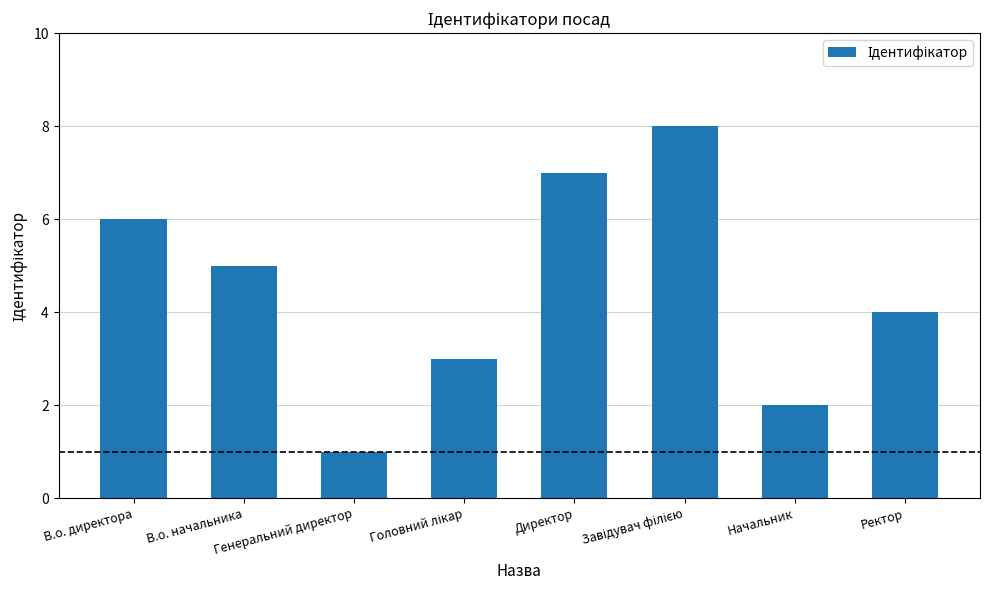

Does the chart contain stacked bars?

No